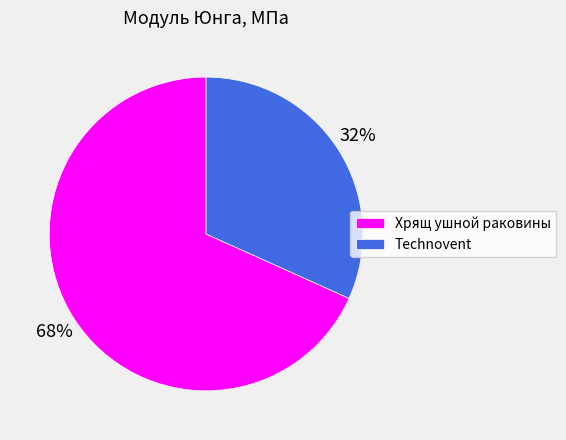

How many slices are in this pie chart?

2